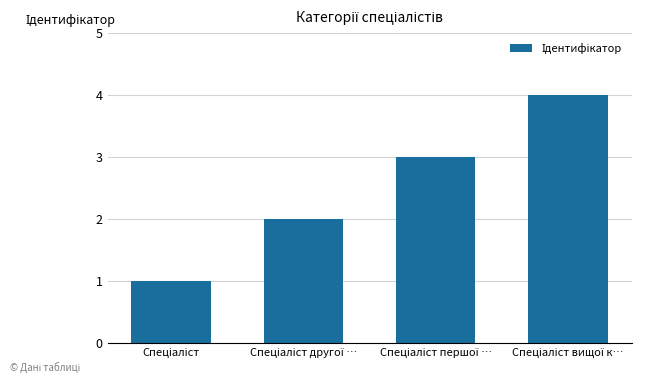

What is the sum of all values?

10